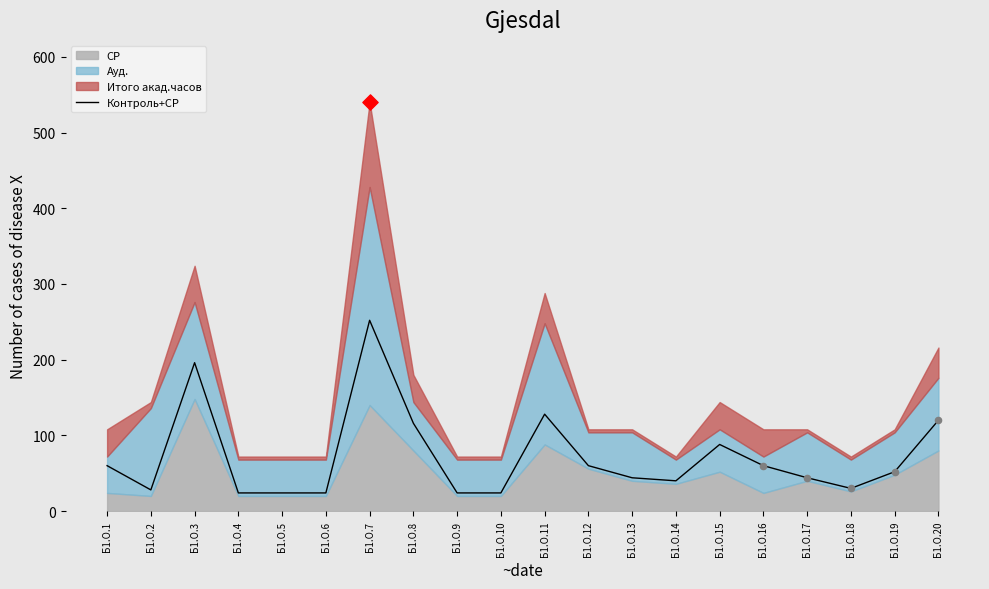

Between Б1.О.17 and Б1.О.10, which is larger?

Б1.О.17